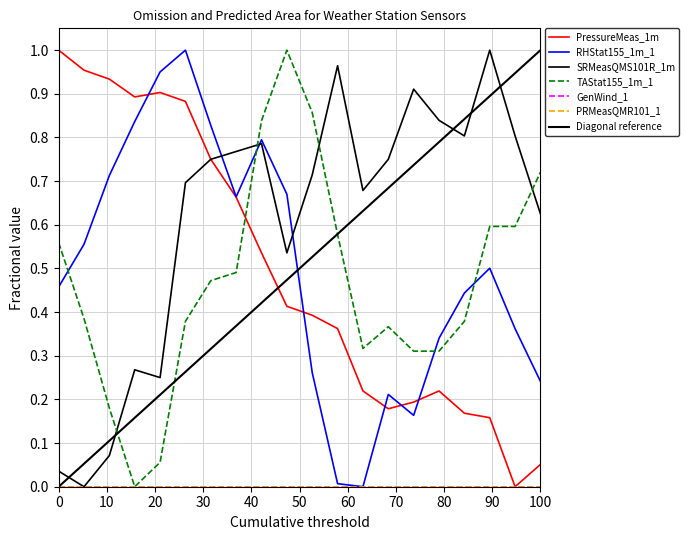

What is the value of the TAStat155_1m_1 point at the 5th from the left?

0.1